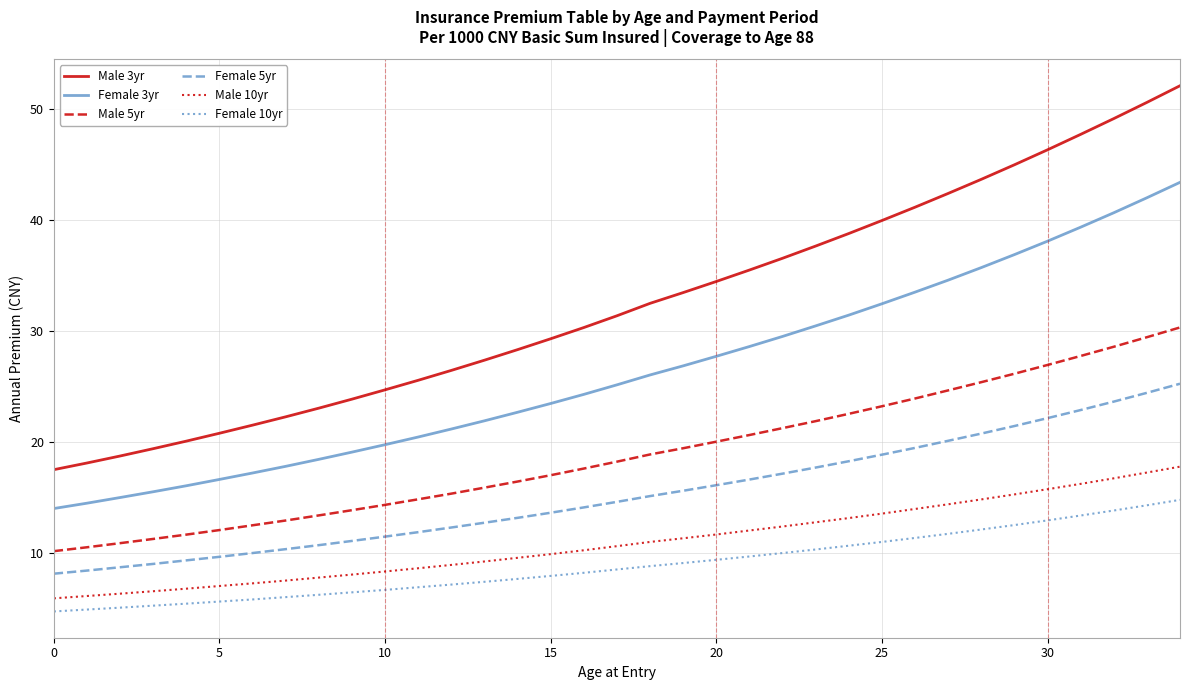

What are all the series names shown in the legend?

Male 3yr, Female 3yr, Male 5yr, Female 5yr, Male 10yr, Female 10yr